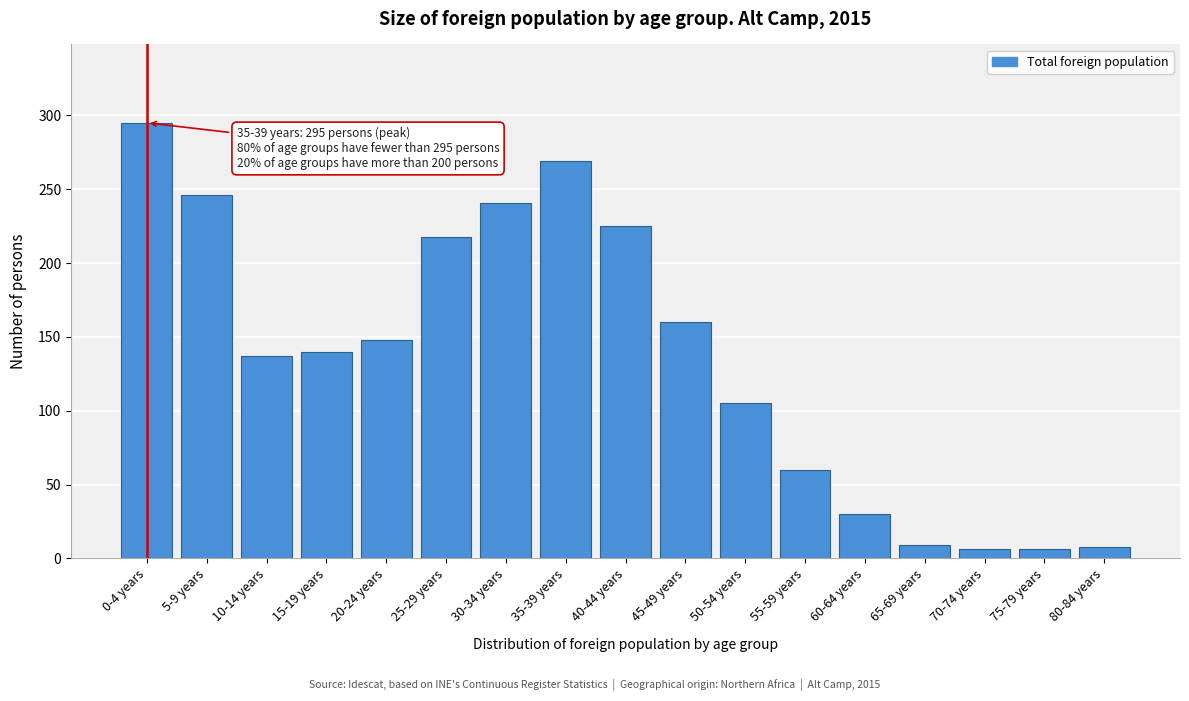

What is the label of the 12th bar from the right?

25-29 years